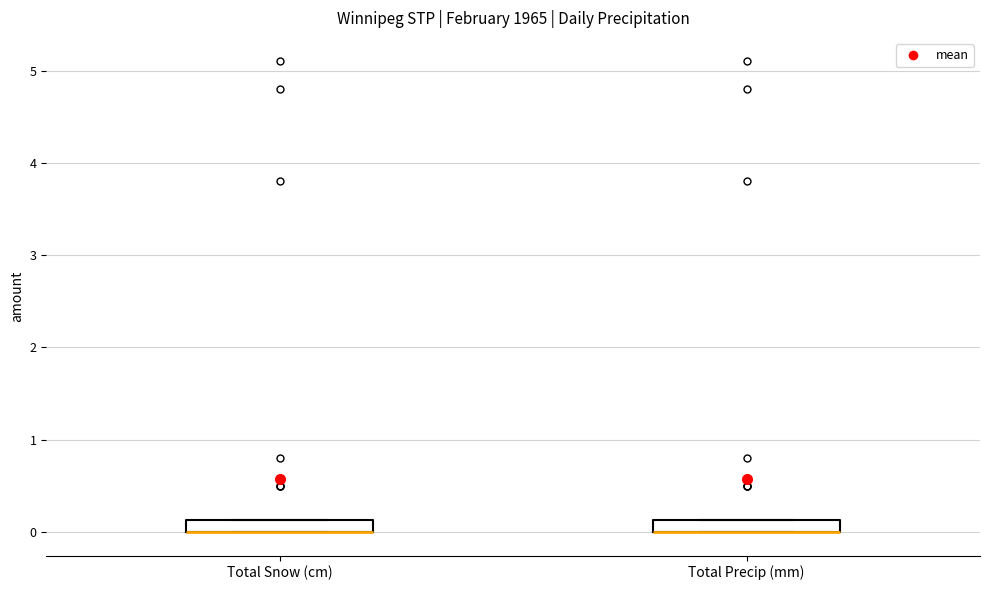

Where is the lower edge of the box for Total Snow (cm) on the y-axis? The values are not printed on the chart, so give them approximately, as read against the axis.

0.0